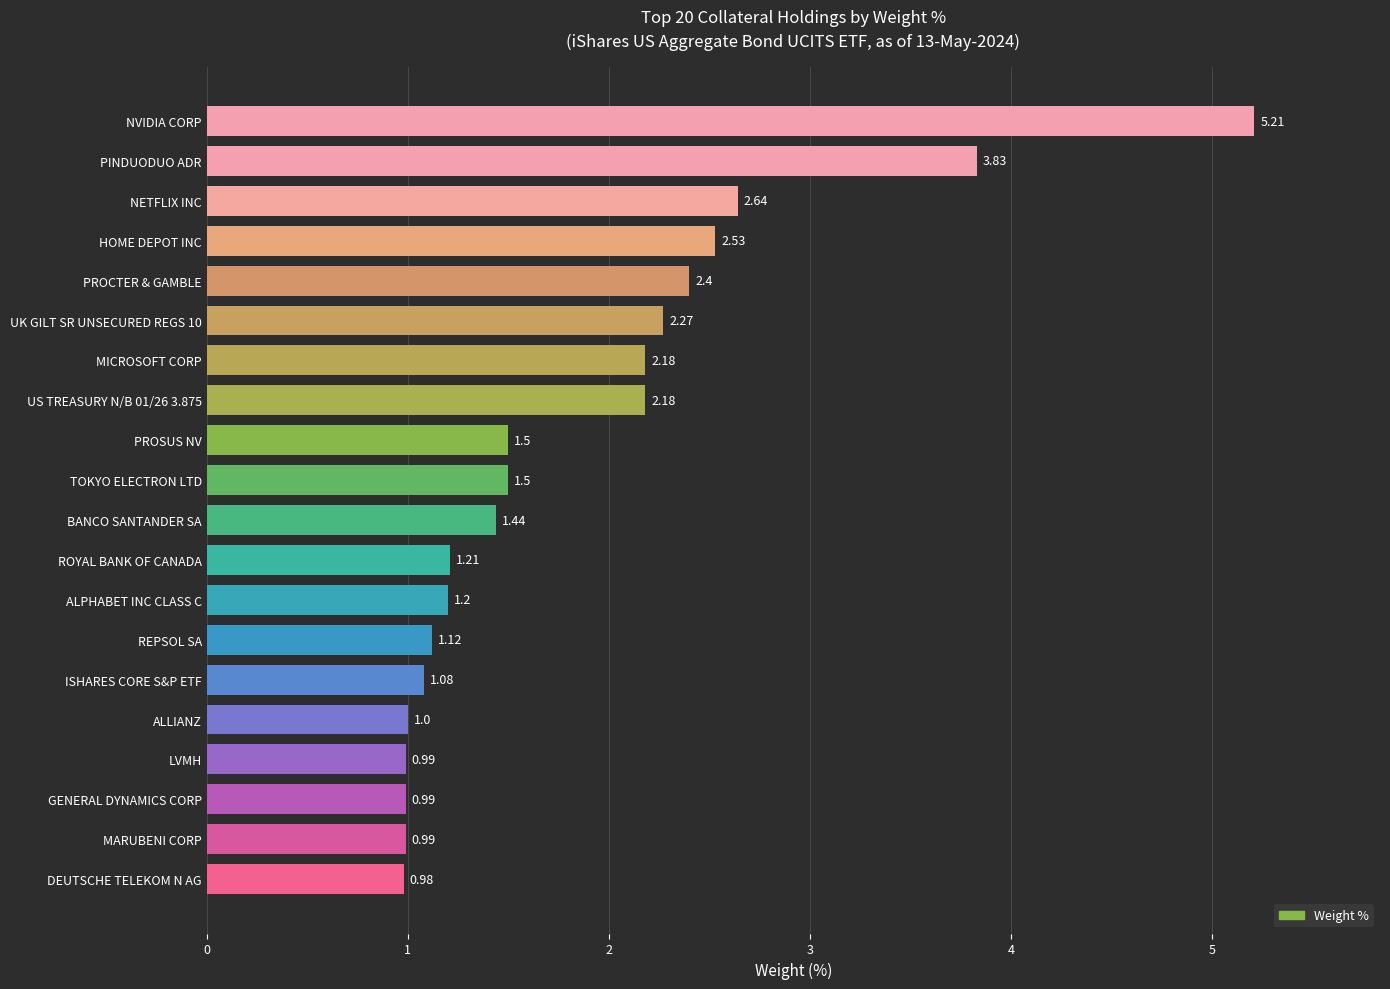

Does the chart contain stacked bars?

No